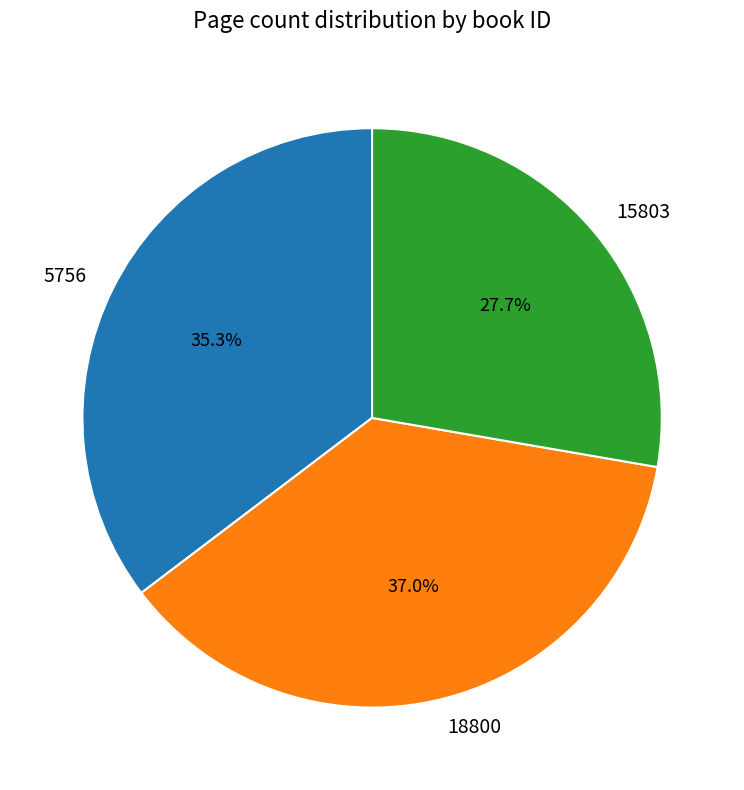

Which has a higher value, 18800 or 5756?

18800